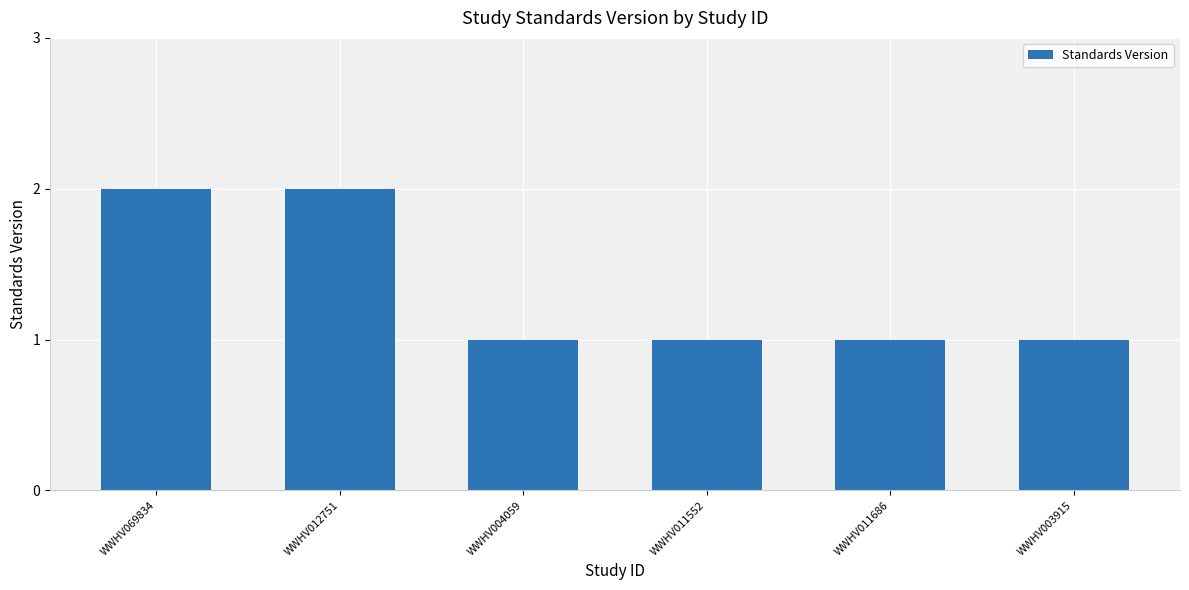

What is the difference between the second highest and second lowest values?

1